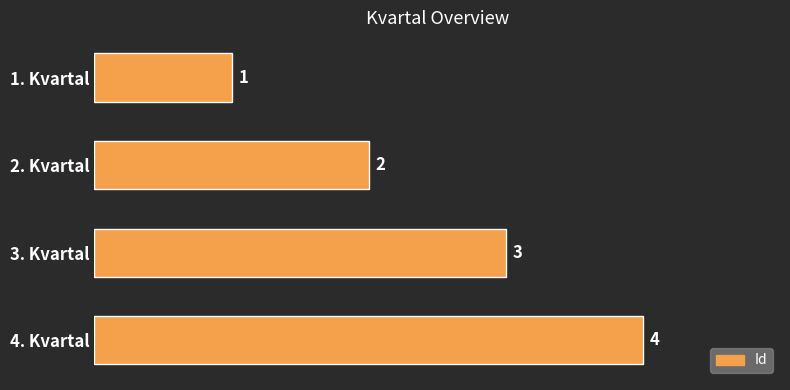

How many data points does each series have?

4